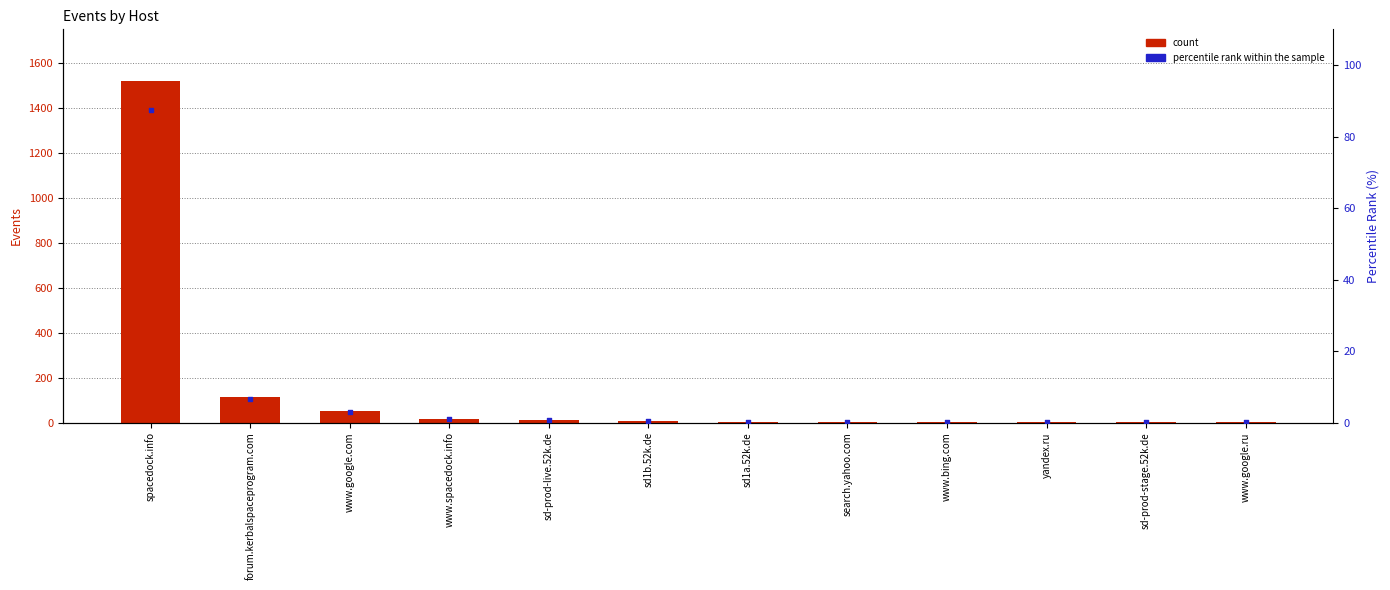

What are all the series names shown in the legend?

count, percentile rank within the sample